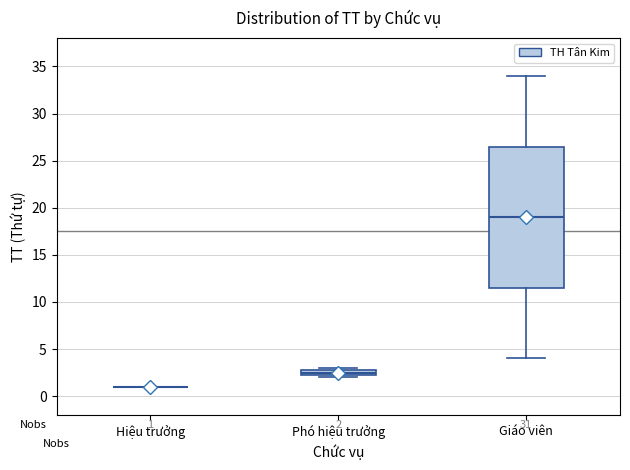

Which box is the tallest, from its lower edge to its upper edge?

Giáo viên